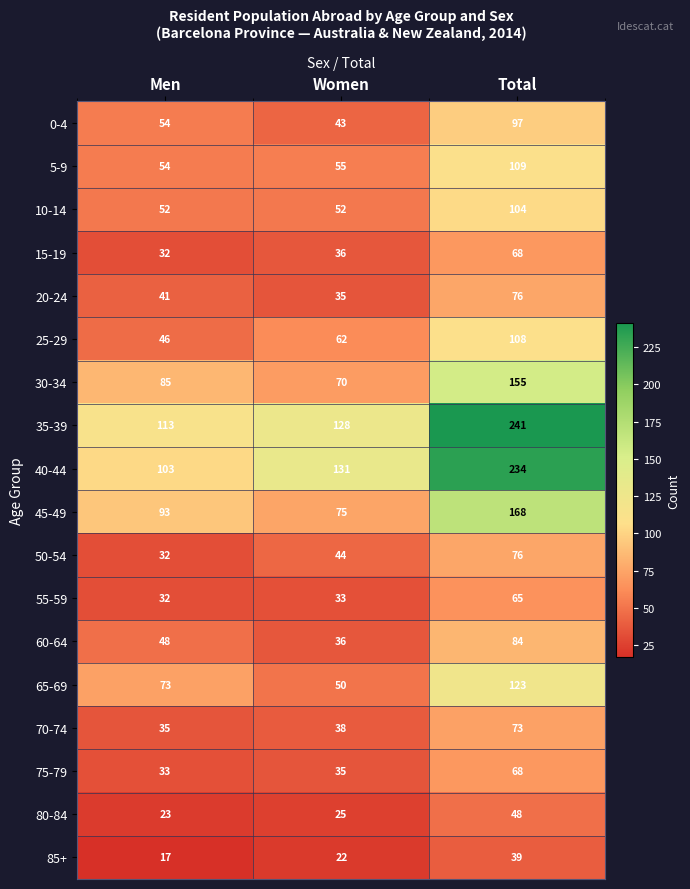

Between Men and Total, which series saw the biggest shift?

40-44